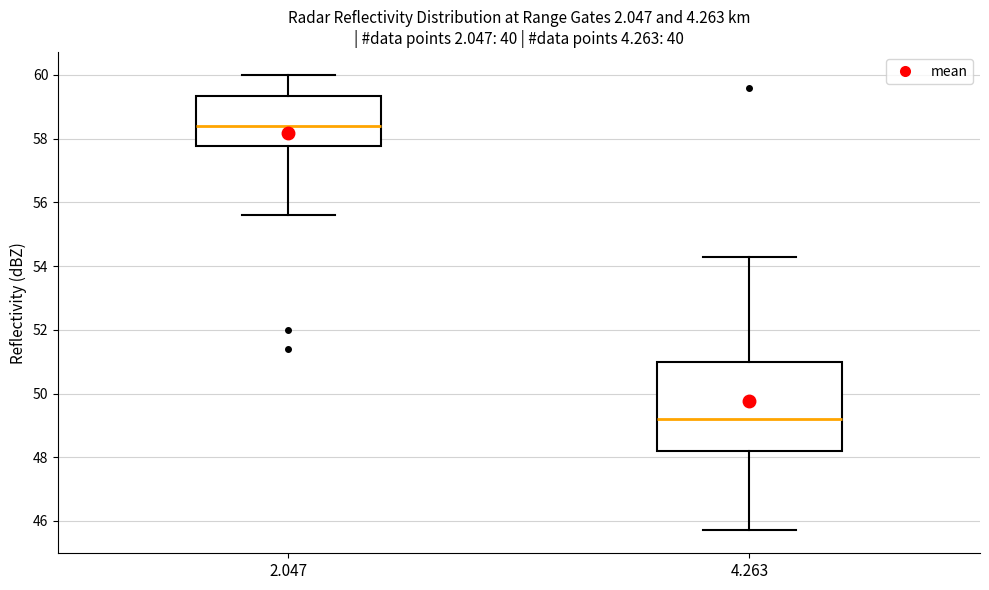

Which box's median line is the highest?

2.047